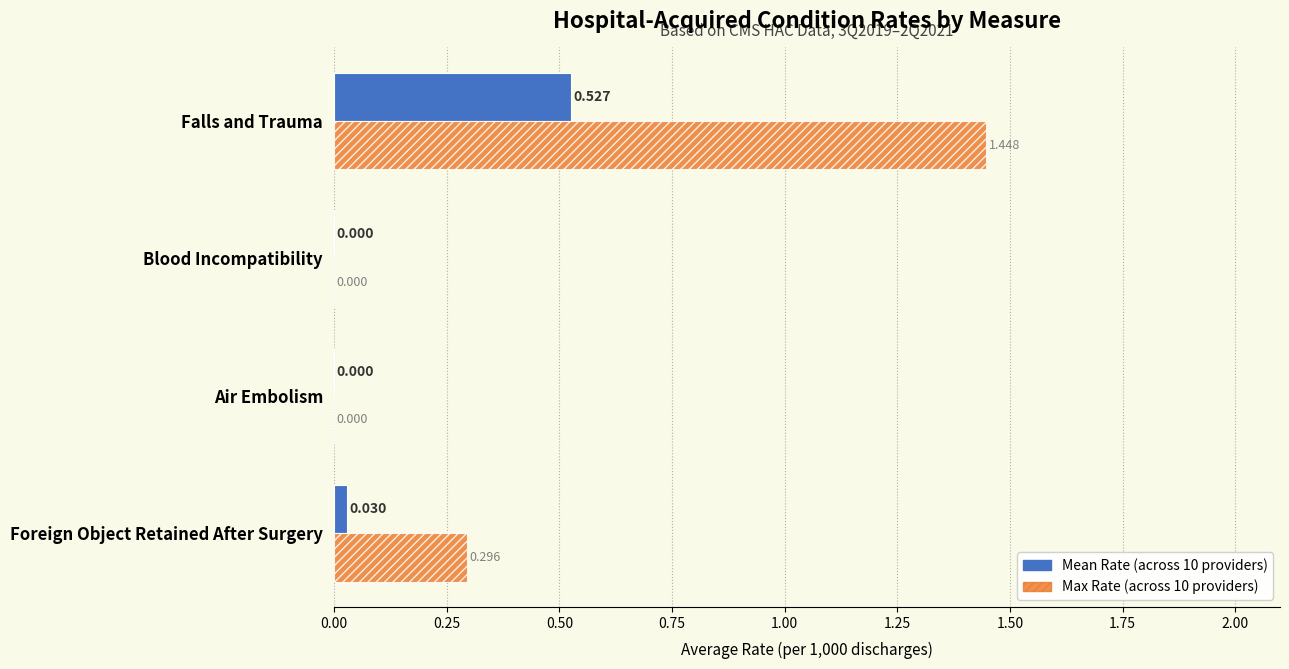

At which category is the sum across all series the highest?

Falls and Trauma